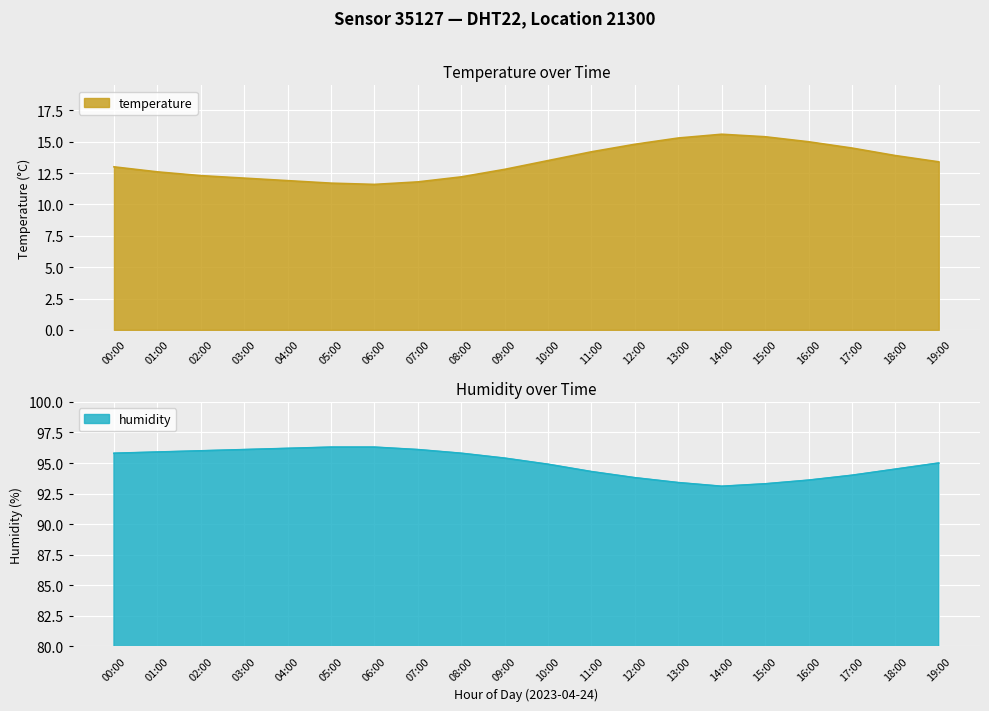

At which label is humidity closest to 94?

17:00